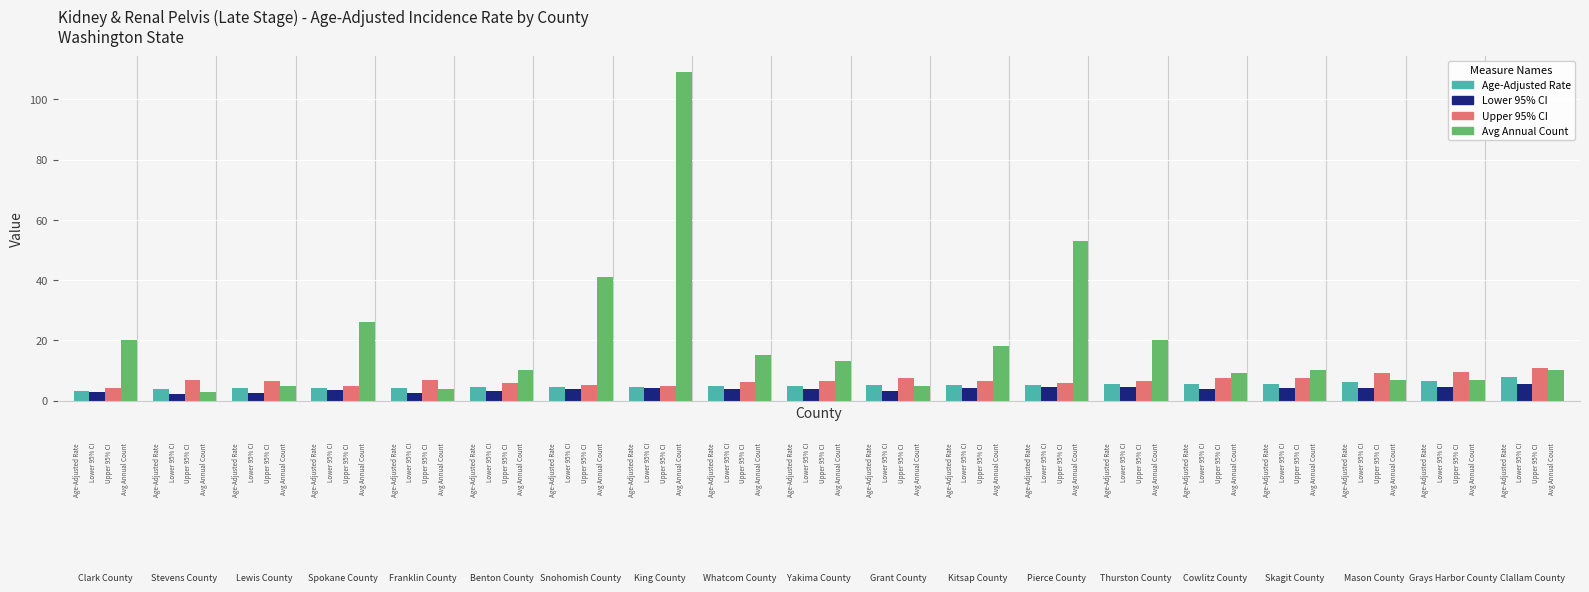

What is the smallest value displayed?

2.3